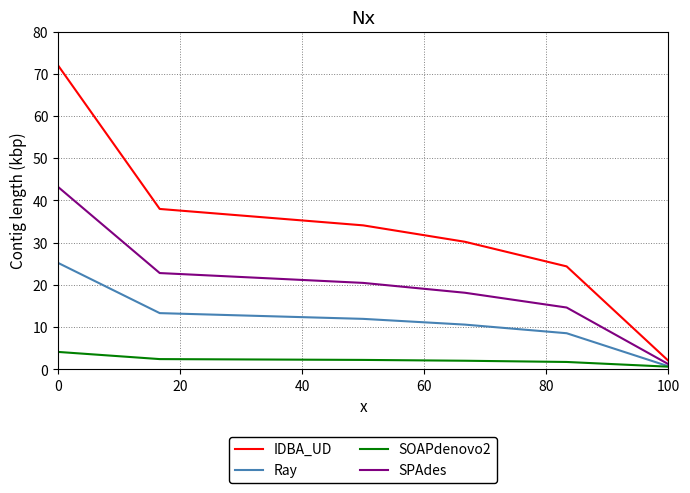

What is the maximum value for SOAPdenovo2?

4.1